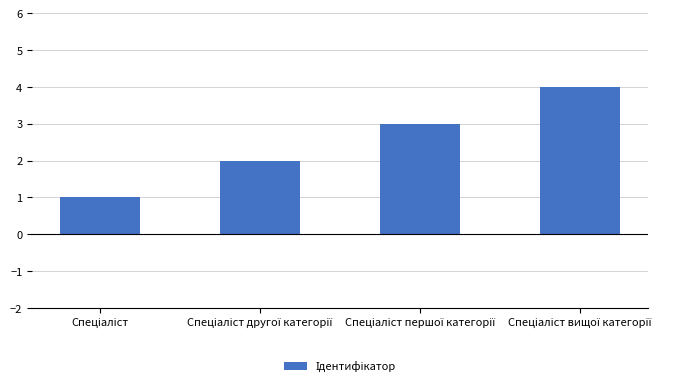

Are the bars grouped side by side (vs. stacked)?

No